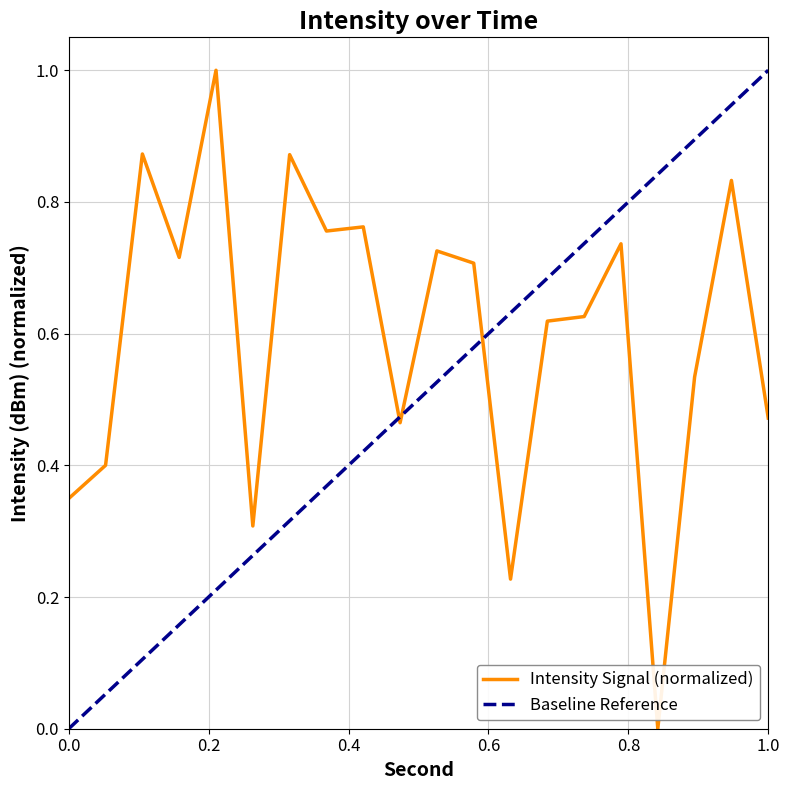

What is the highest value of the Intensity Signal (normalized) series?

1.0